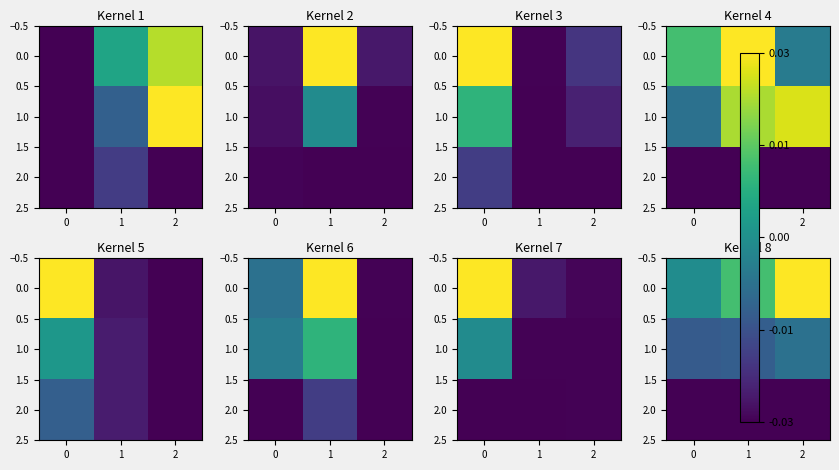

At which category is the sum across all series the highest?

2